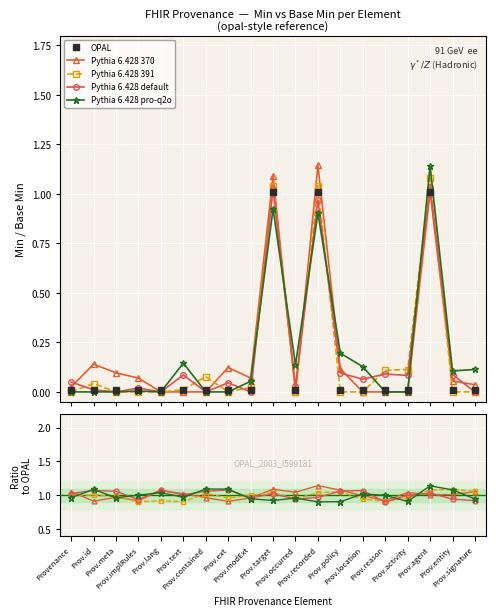

True or false: Pythia 6.428 default and Pythia 6.428 370 intersect in this chart.

True